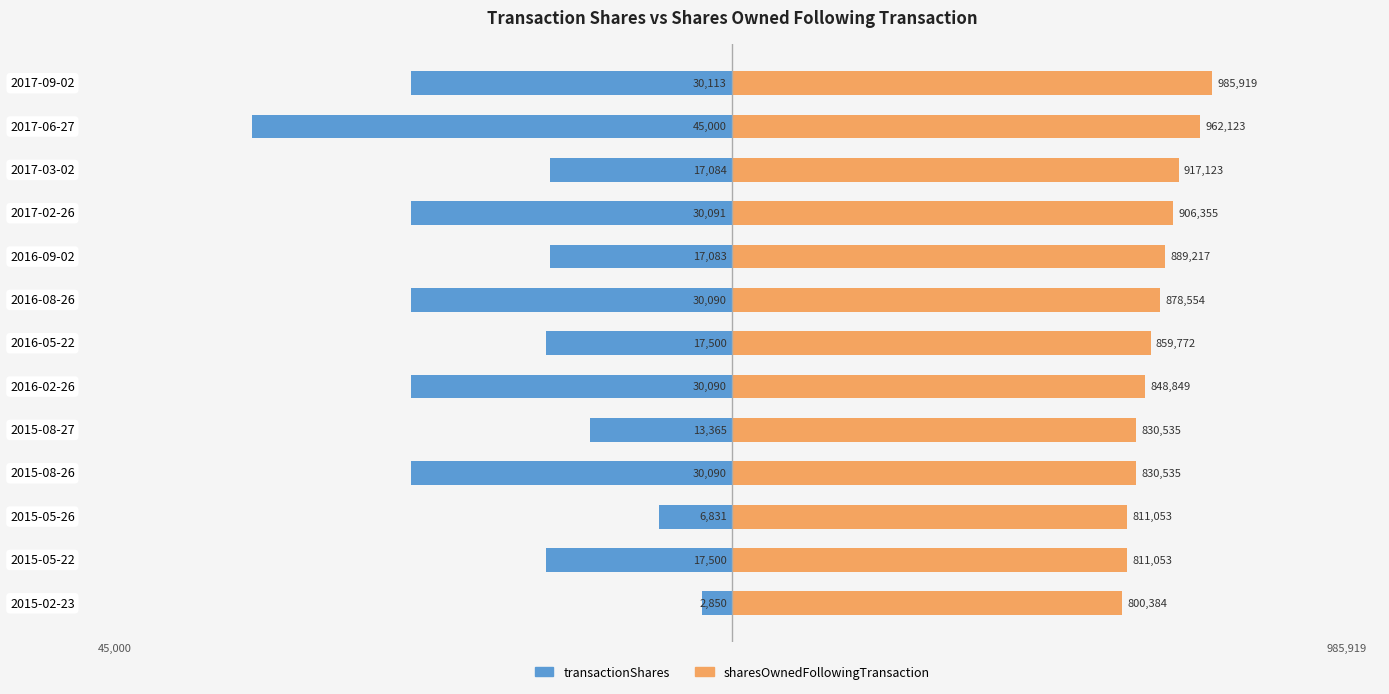

Rank the series by their average value, from lowest to highest.

transactionShares, sharesOwnedFollowingTransaction